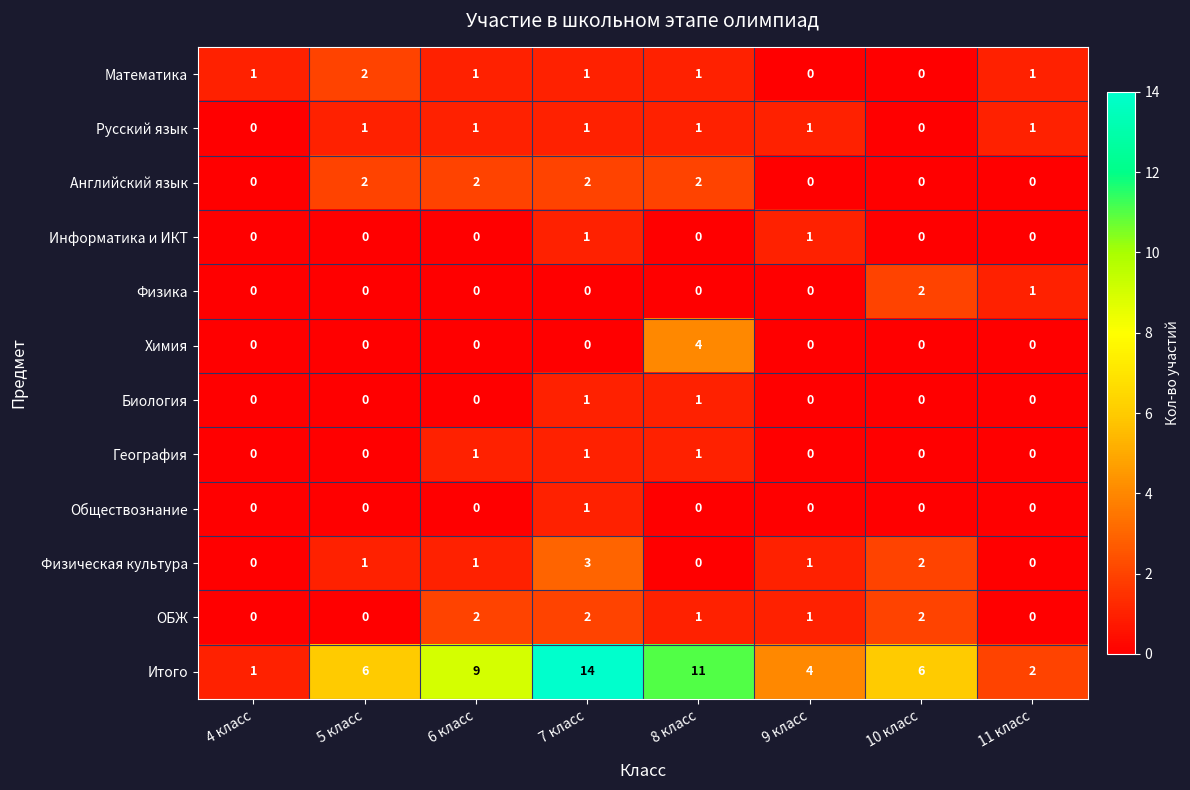

What is the total value across all series at 10 класс?

12